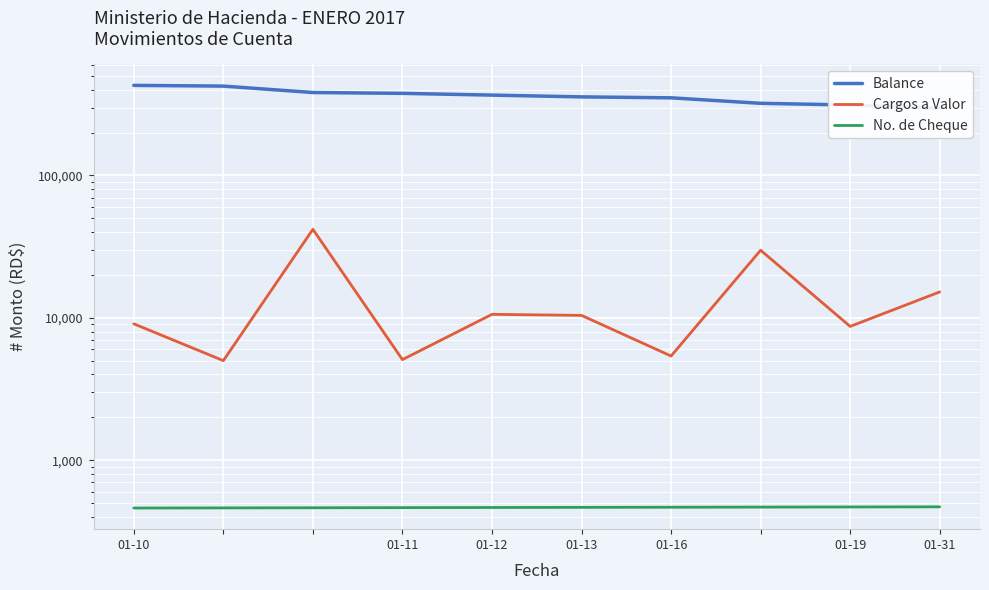

What are all the series names shown in the legend?

Balance, Cargos a Valor, No. de Cheque